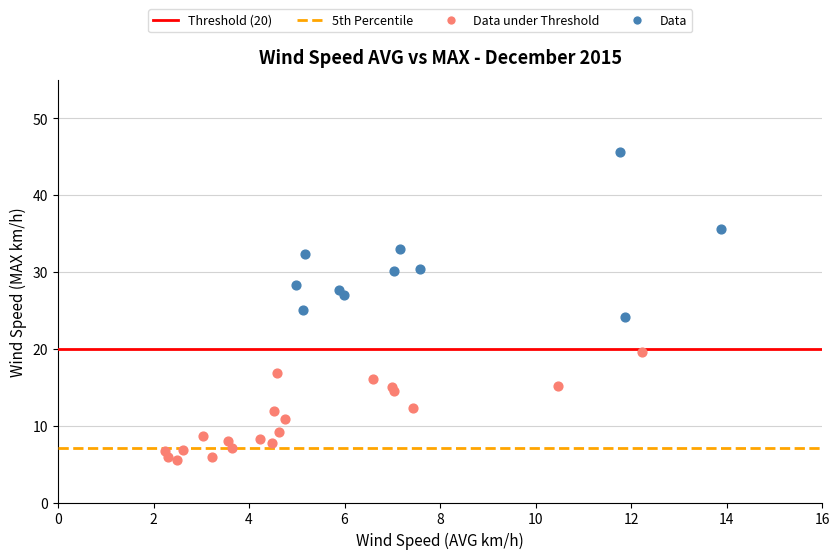

Which series contains the lowest Y value?

Data under Threshold